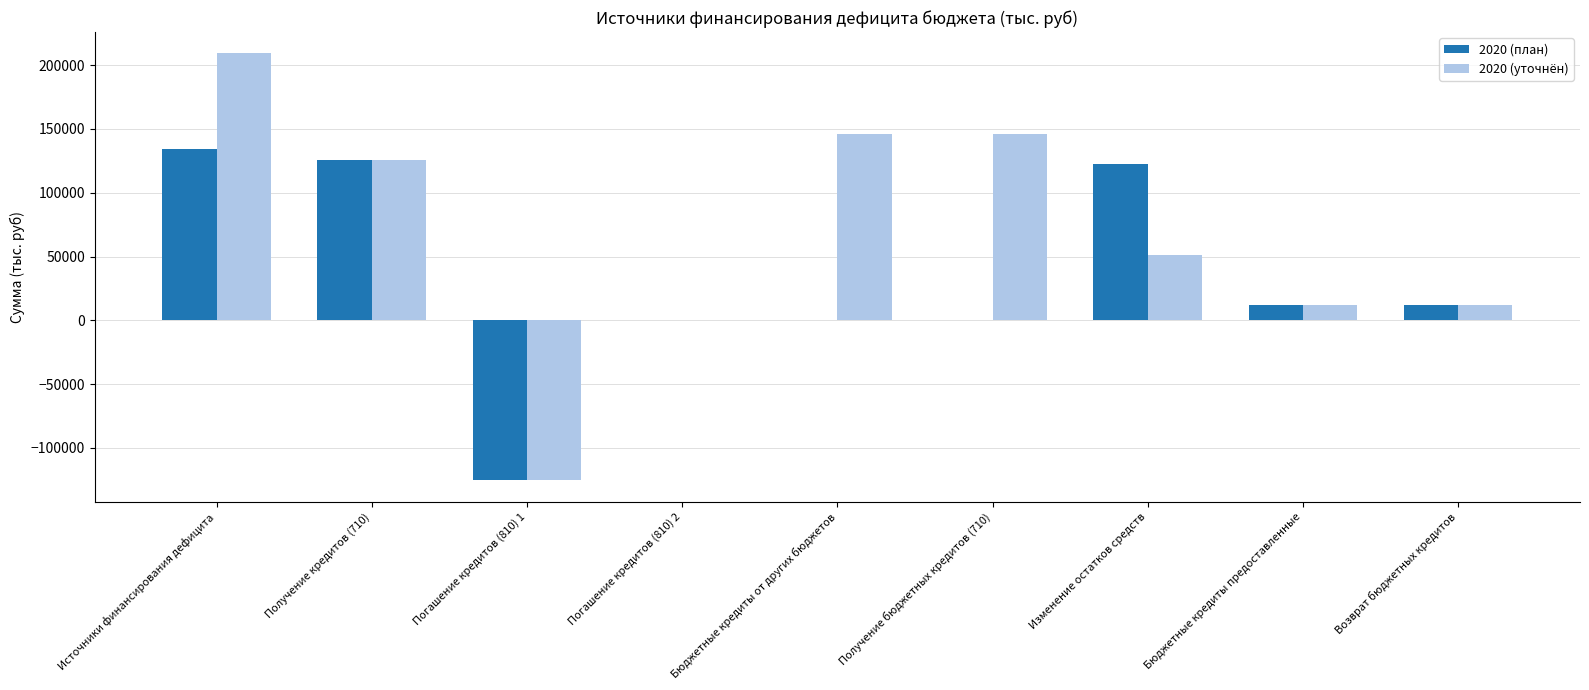

What is the sum of the 2020 (уточнён) values at Погашение кредитов (810) 1 and Бюджетные кредиты от других бюджетов?

20581.0